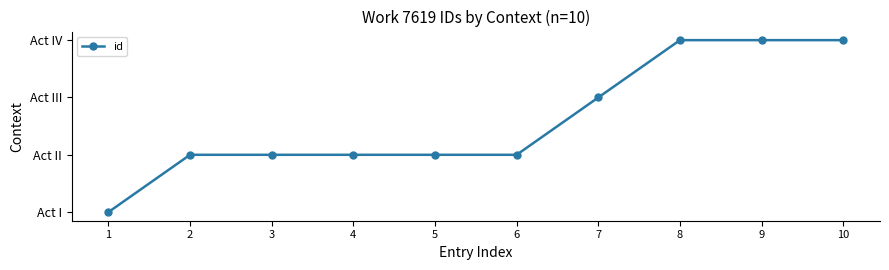

What is the change in value from 3 to 9?

+2